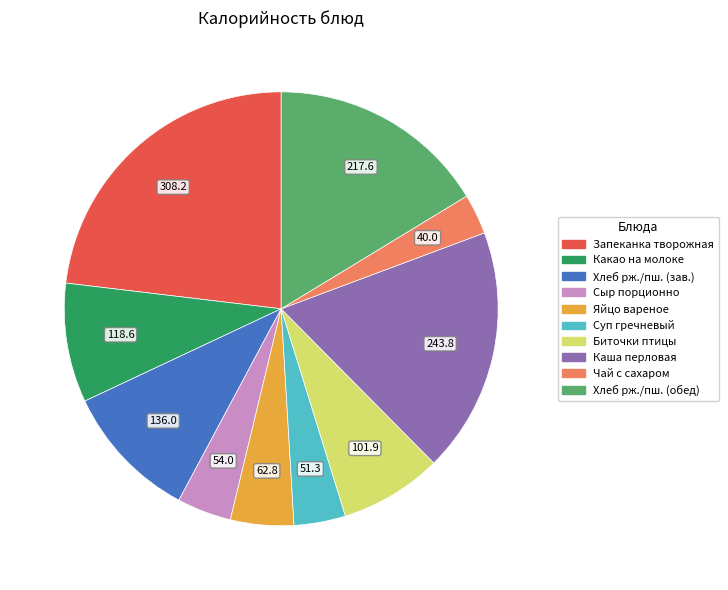

Does any single category account for the majority?

No